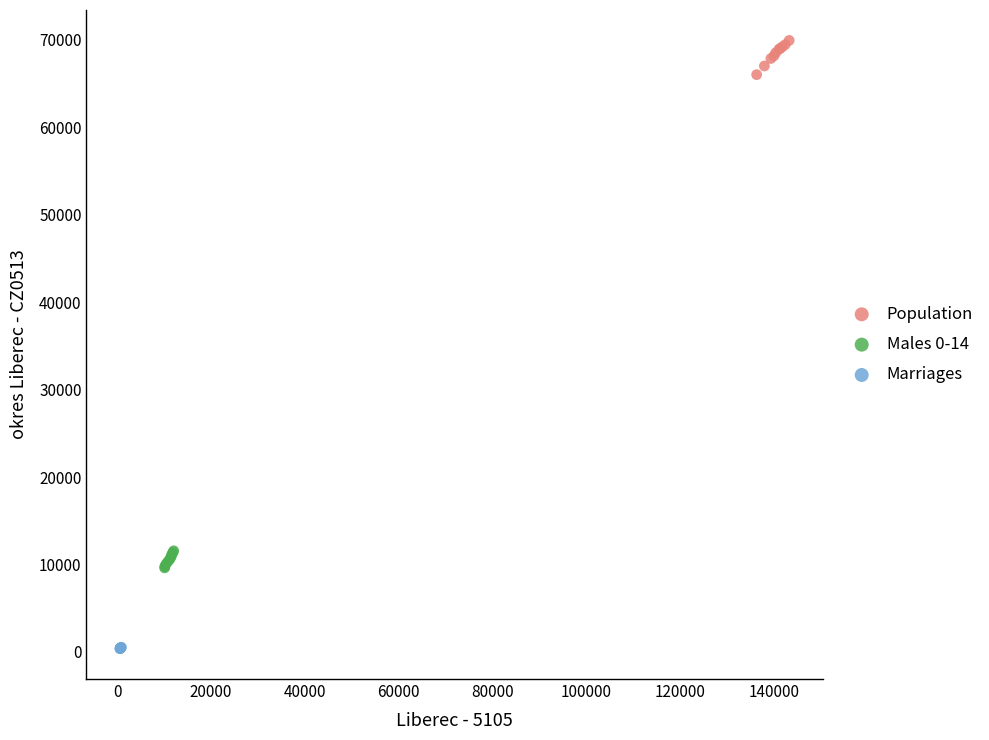

What are all the series names shown in the legend?

Population, Males 0-14, Marriages